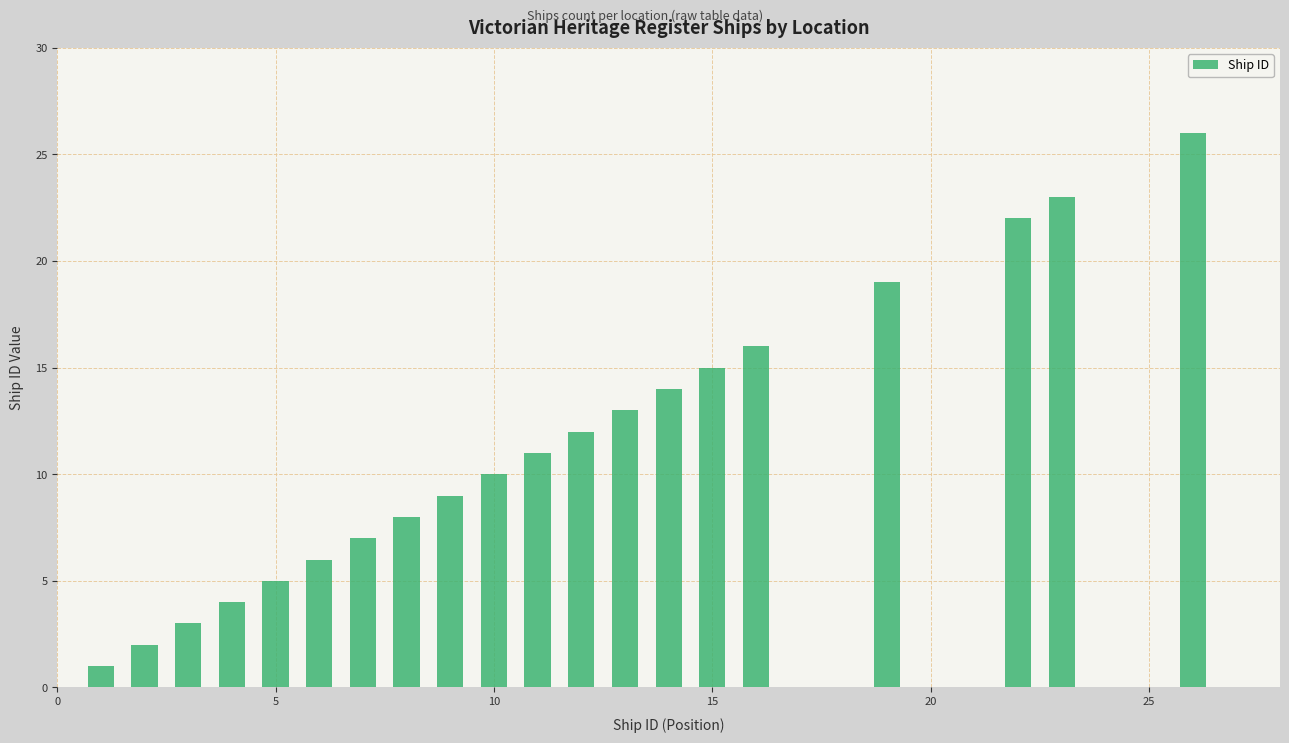

What is the maximum value shown in the chart?

26